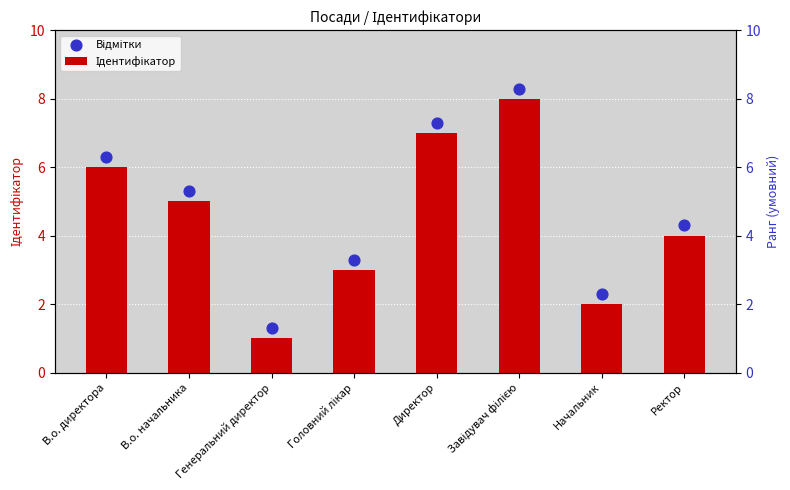

Which series contains the highest Y value?

Відмітки